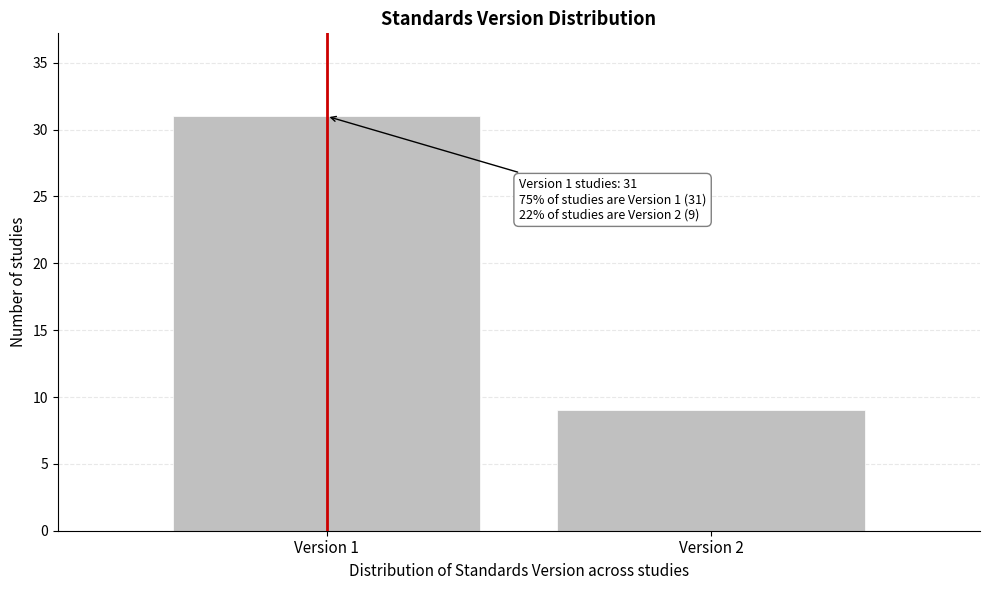

Reading left to right, list all the values displayed in this chart.

31	9